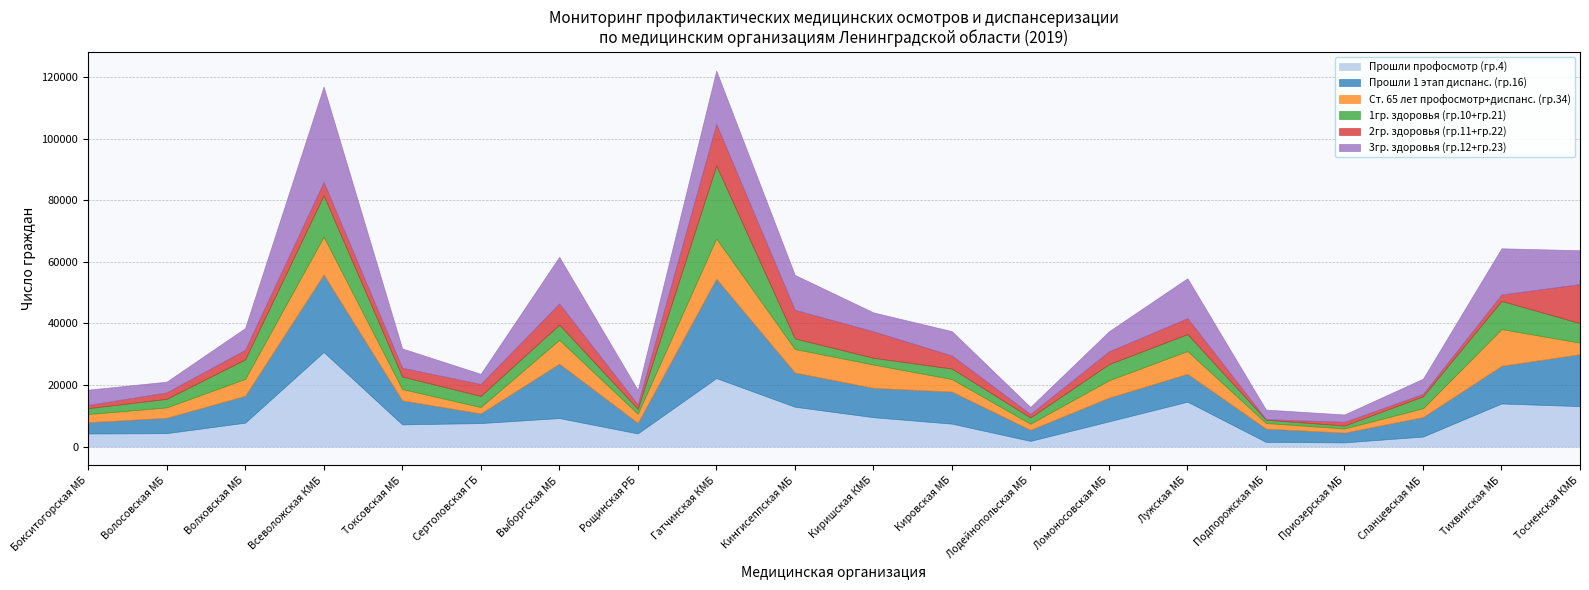

What is the difference between the second highest and second lowest values in the Прошли профосмотр (гр.4) series?

20724